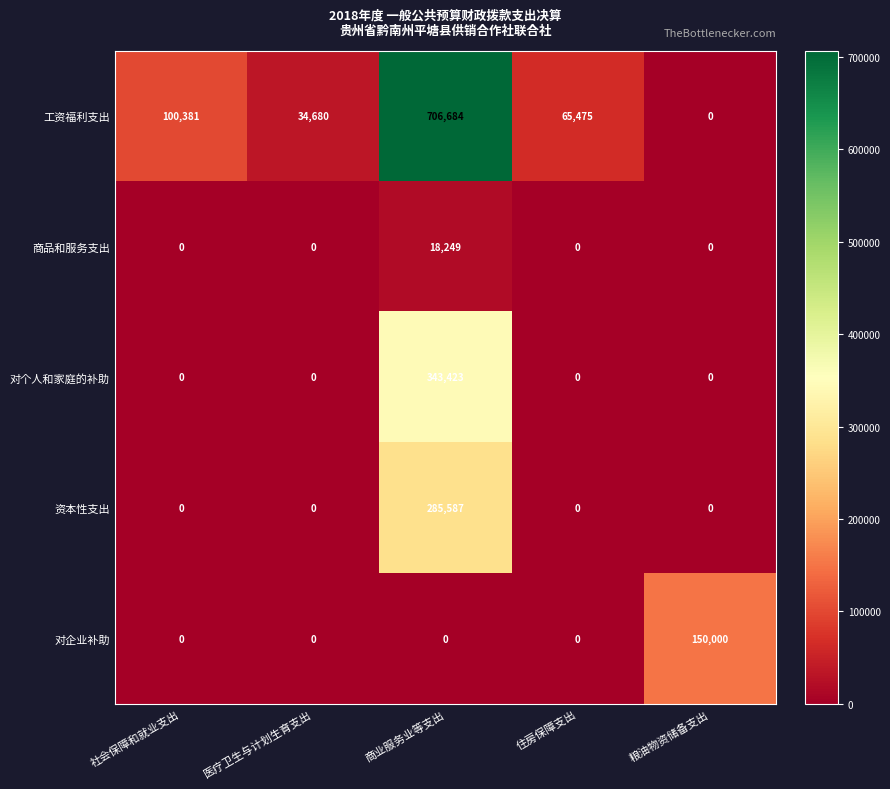

The 对个人和家庭的补助 series shows -126765 at 医疗卫生与计划生育支出. True or false?

False